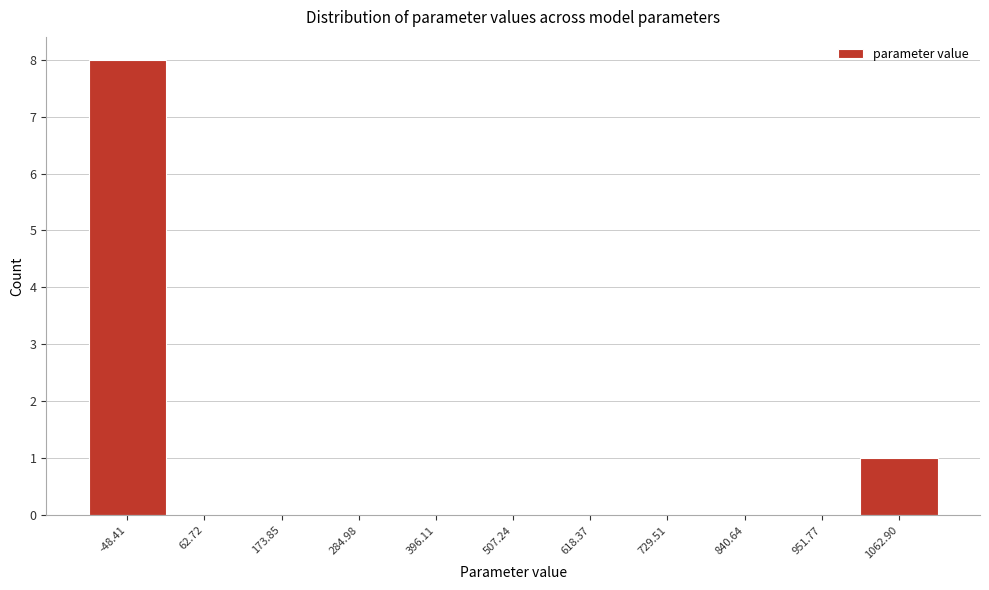

Reading left to right, list all the values displayed in this chart.

-48.41=8	62.72=0	173.85=0	284.98=0	396.11=0	507.24=0	618.37=0	729.51=0	840.64=0	951.77=0	1062.90=1